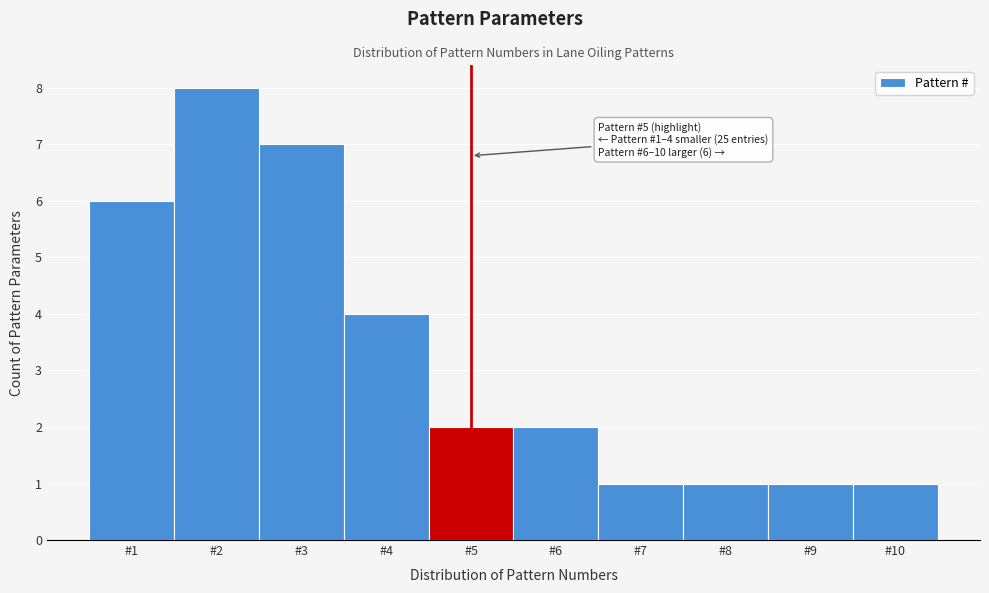

Over which range of the x-axis is the bar tallest?

1.5 to 2.5